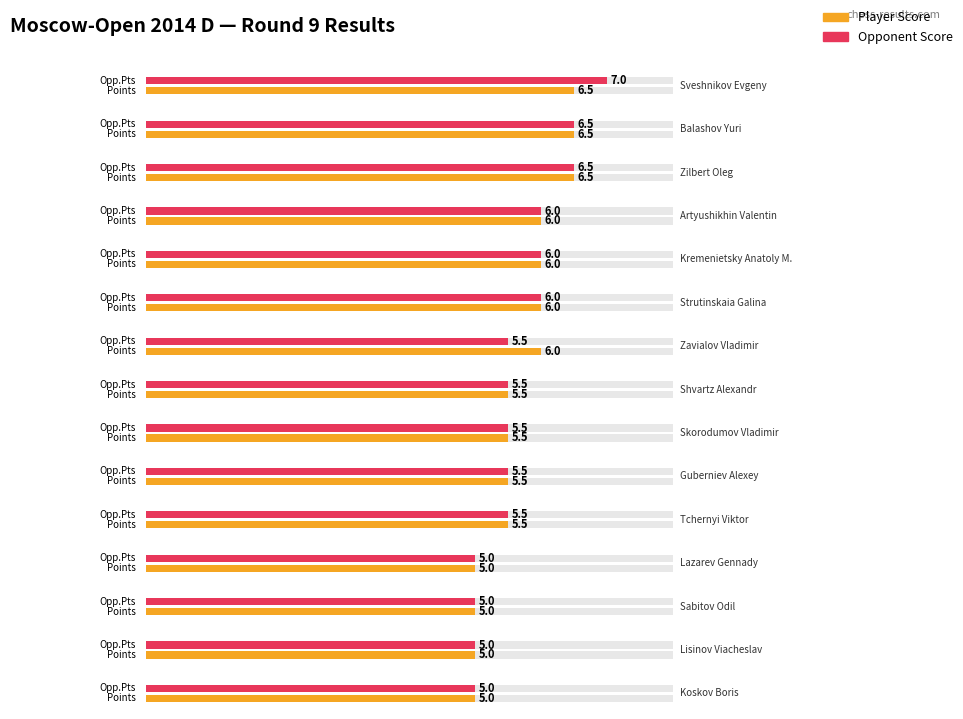

How many bars are there in total?

30